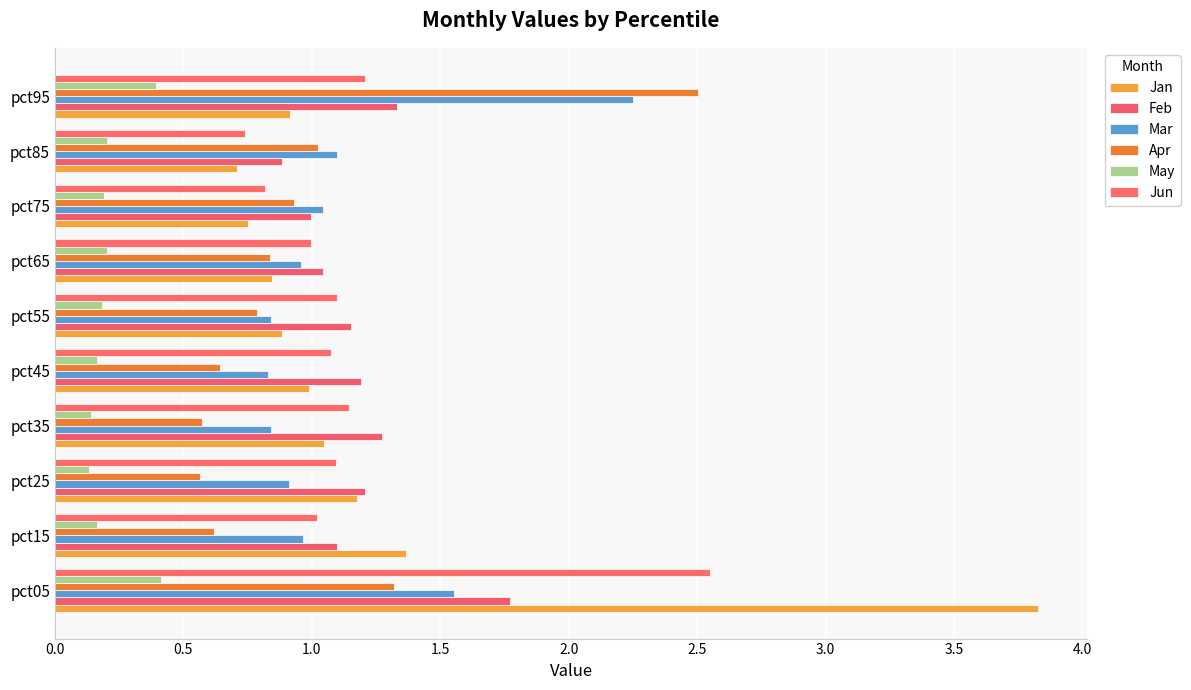

How many categories are shown in the chart?

10